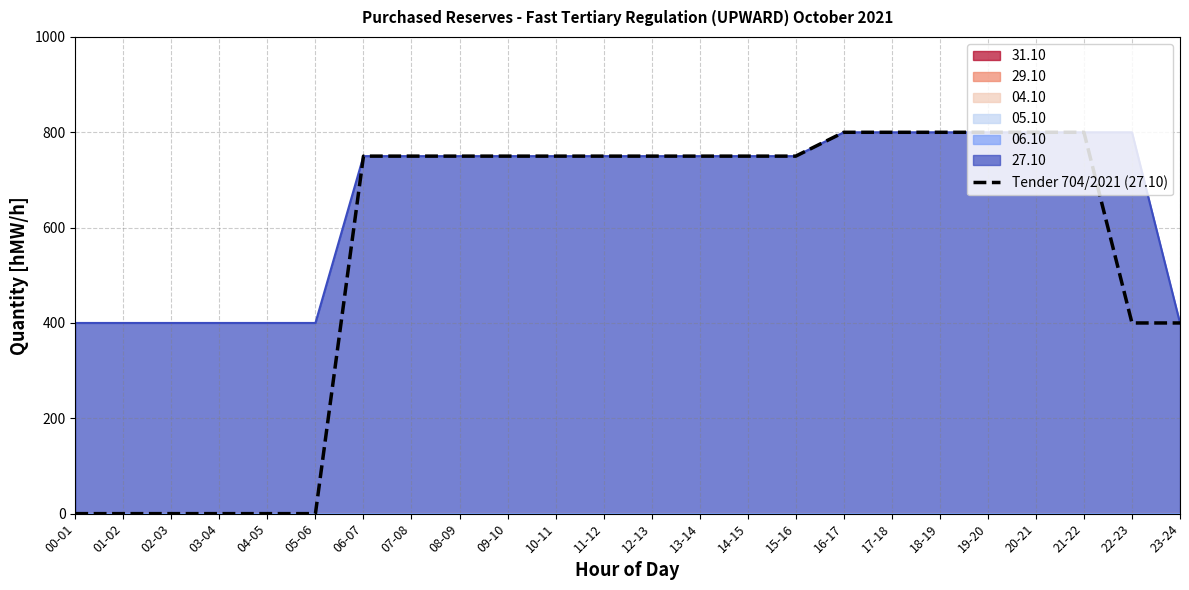

What position from the right is 12-13?

12